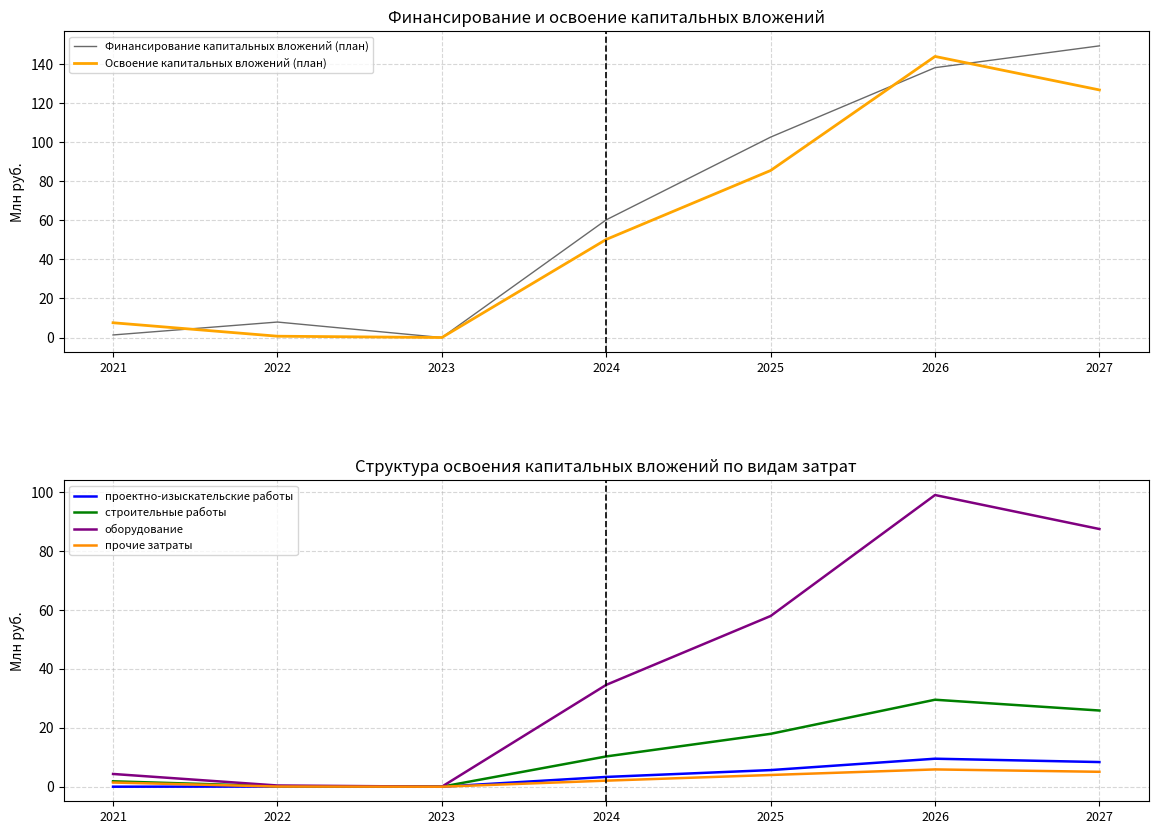

What are all the series names shown in the legend?

Финансирование капитальных вложений (план), Освоение капитальных вложений (план), проектно-изыскательские работы, строительные работы, оборудование, прочие затраты